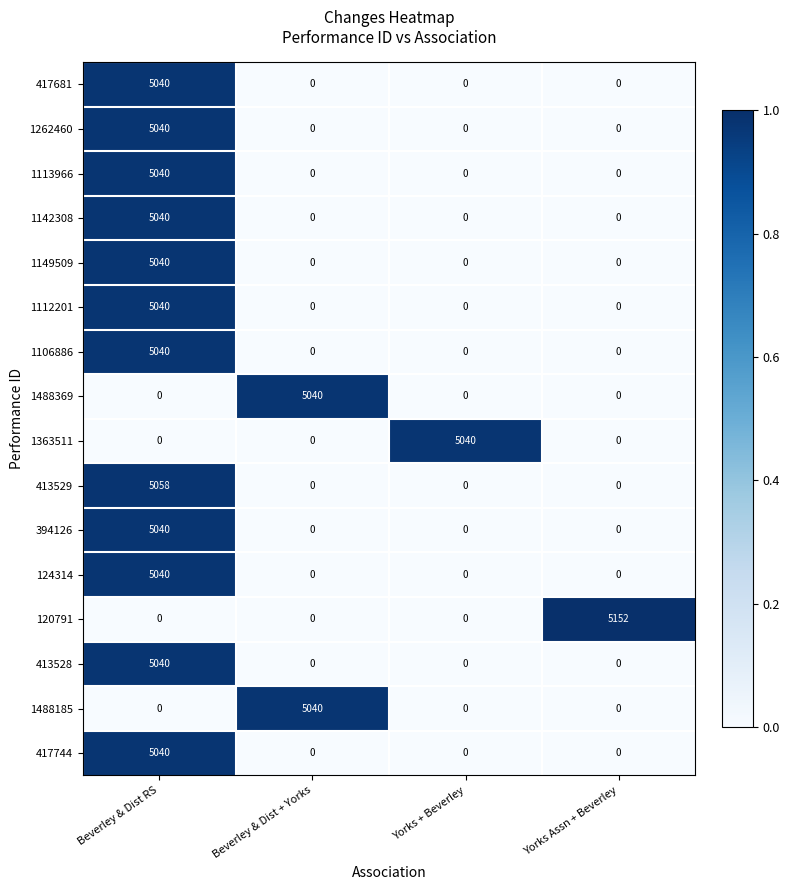

How many 1488185 values are between 0 and 5040?

4